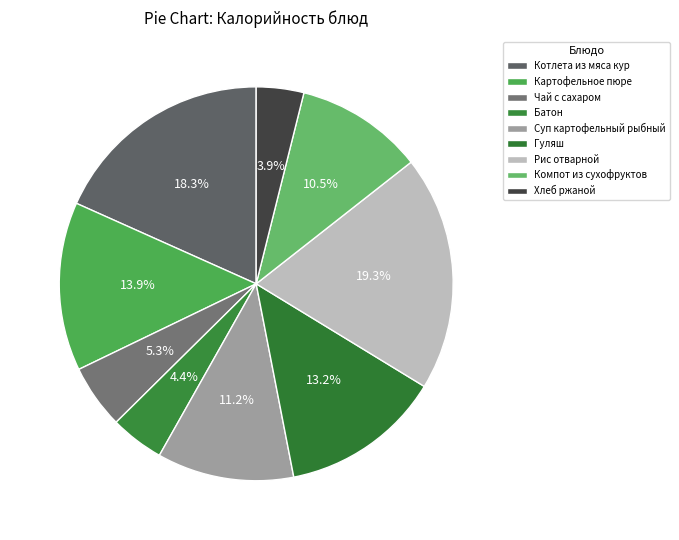

To the nearest percent, what portion does Компот из сухофруктов represent?

11%